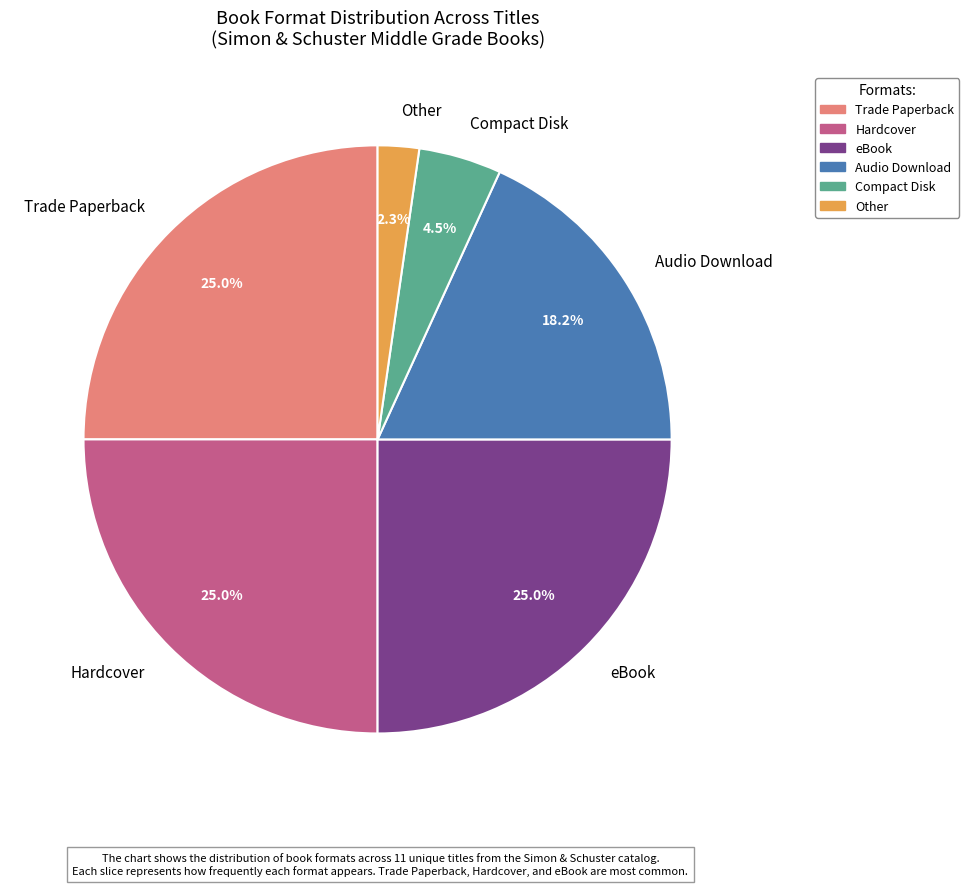

Is the sum of Audio Download and eBook greater than half?

No